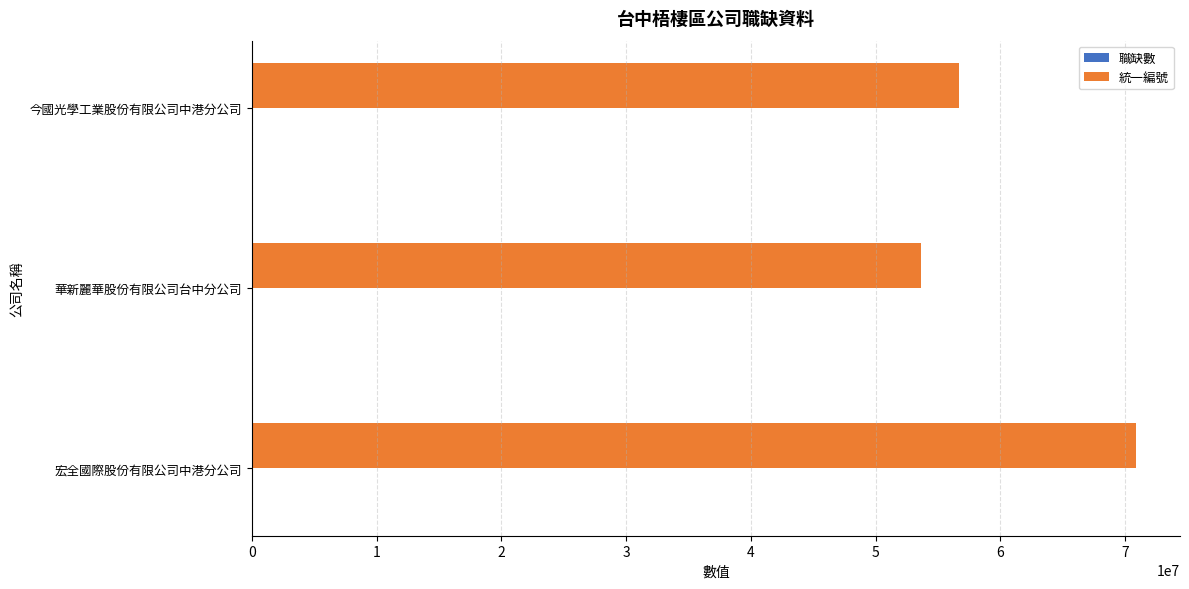

What is the average value of the 統一編號 series?

60388418